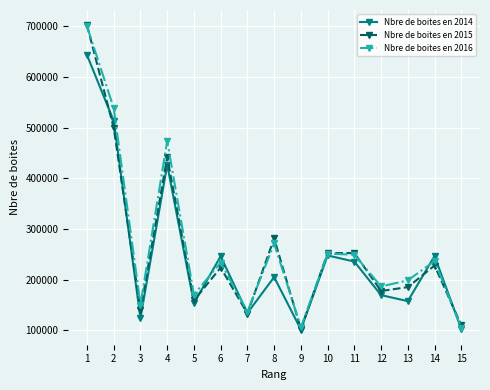

At which category is the sum across all series the highest?

1